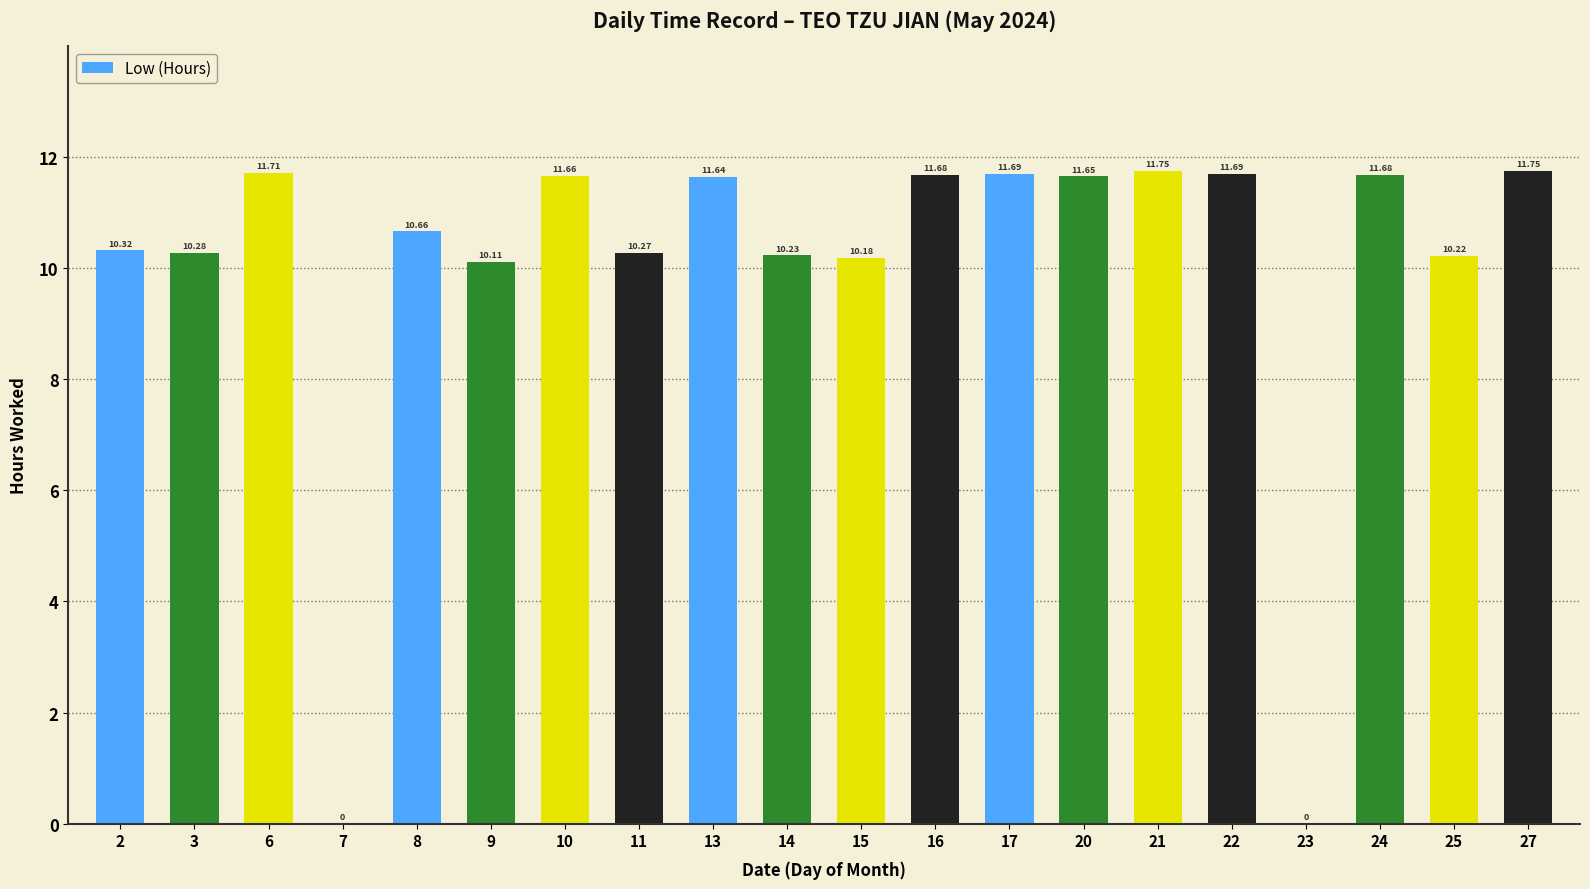

What is the difference between the values at 27 and 22?

0.1